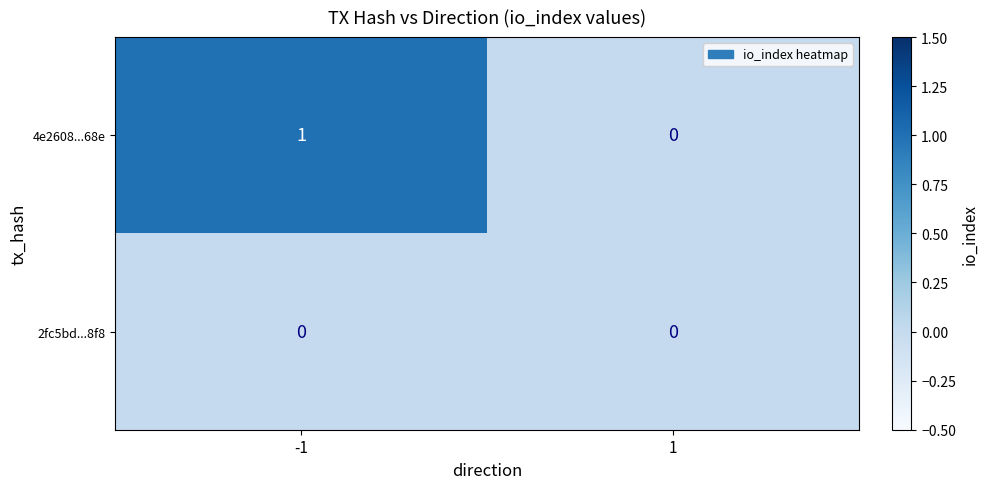

The 2fc5bd...8f8 series shows 0 at 1. True or false?

True